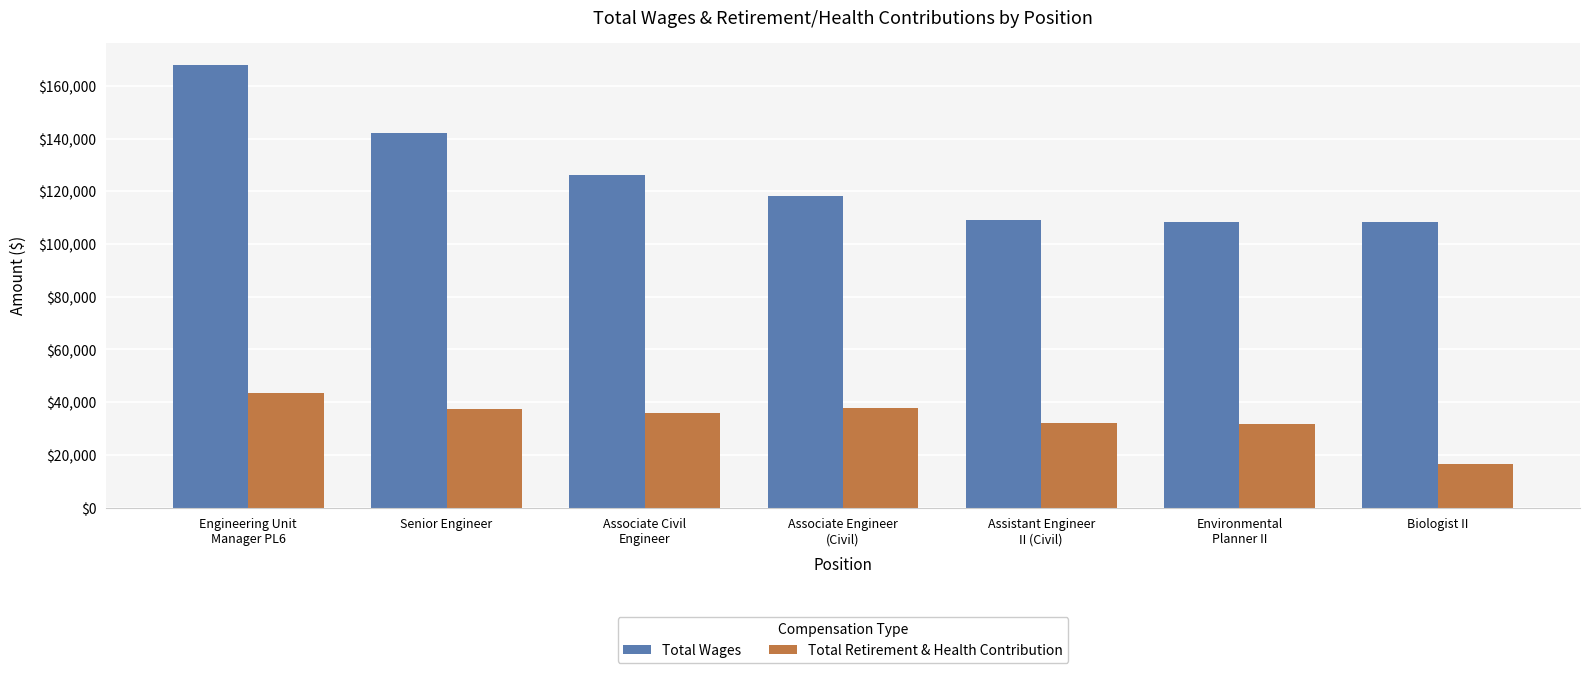

List the series in order of their peak value, lowest first.

Total Retirement & Health Contribution, Total Wages